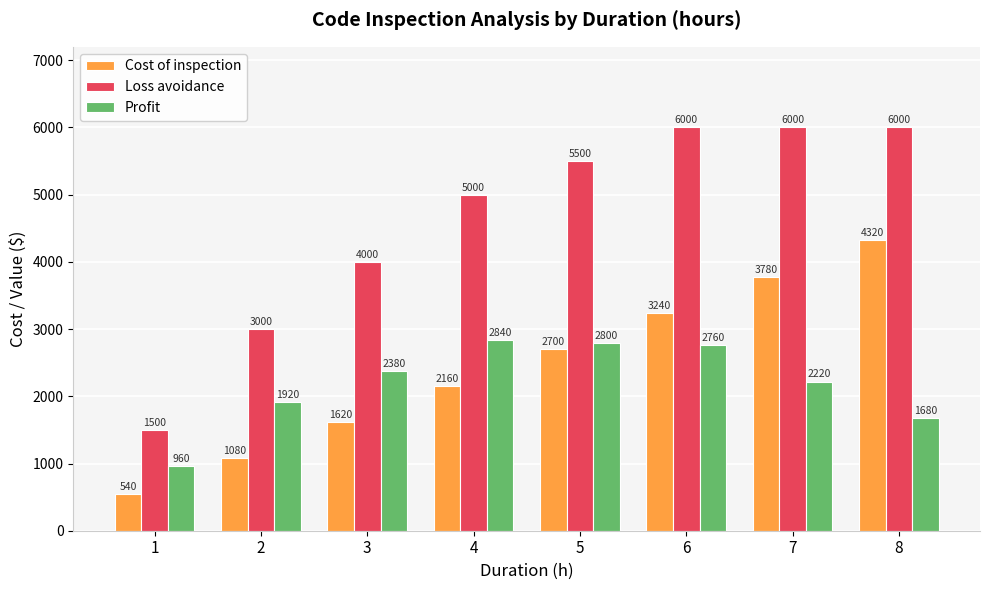

Reading left to right, what are all the values shown in this chart?

Cost of inspection: 1=540	2=1080	3=1620	4=2160	5=2700	6=3240	7=3780	8=4320
Loss avoidance: 1=1500	2=3000	3=4000	4=5000	5=5500	6=6000	7=6000	8=6000
Profit: 1=960	2=1920	3=2380	4=2840	5=2800	6=2760	7=2220	8=1680